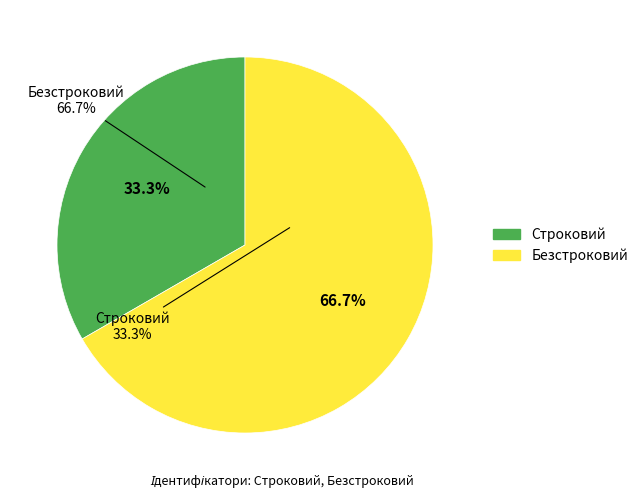

Rank the categories by value from highest to lowest.

Безстроковий, Строковий